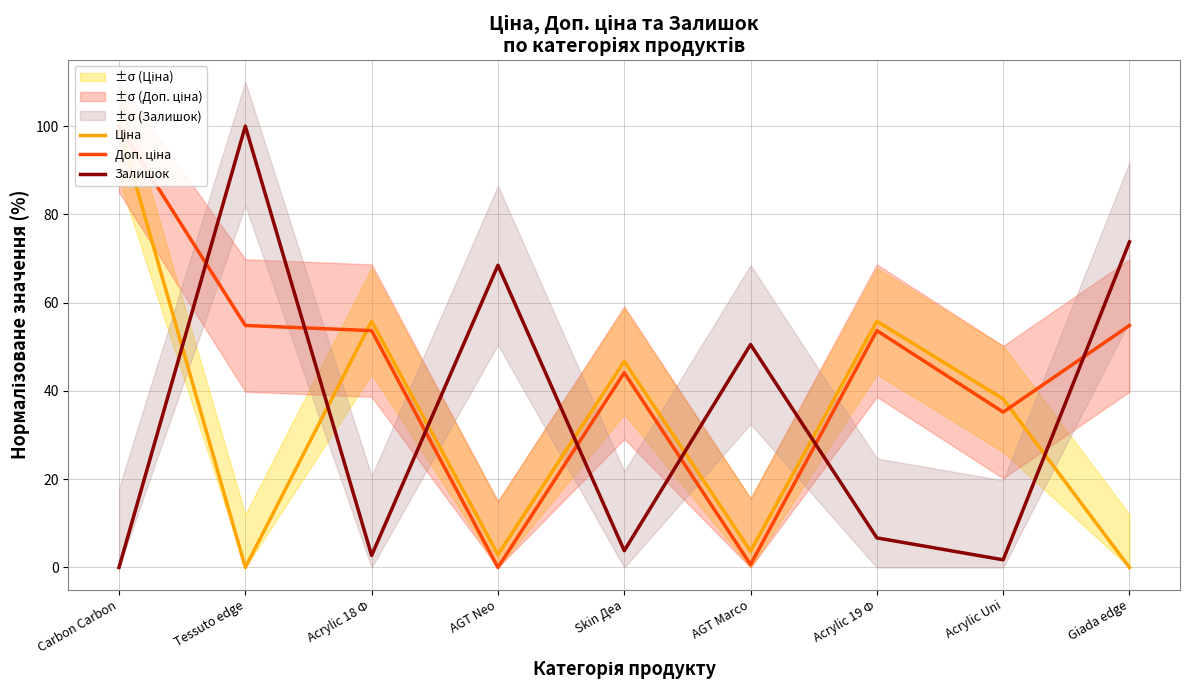

What position from the left is AGT Marco?

6